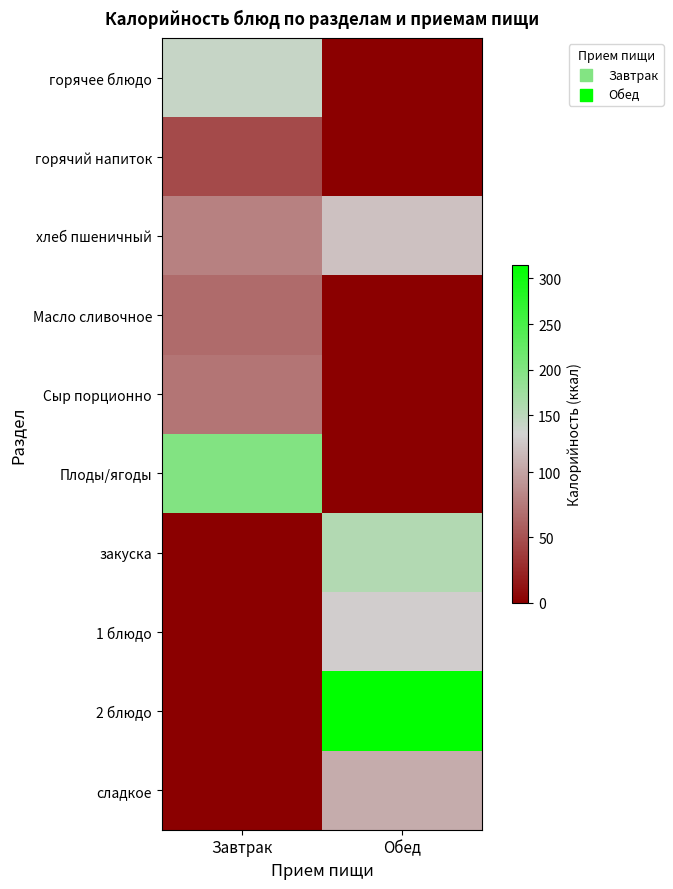

At which category is the sum across all series the highest?

Обед